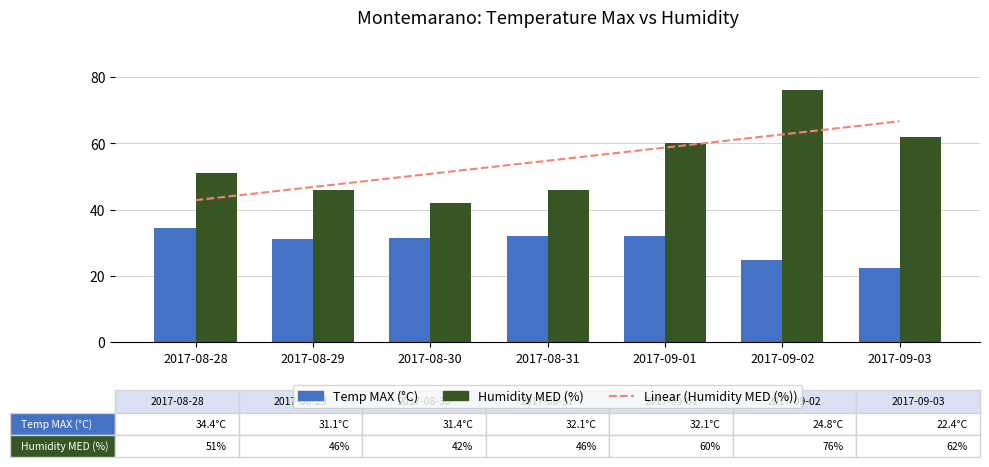

List the labels in order of Linear (Humidity MED (%)) value, largest first.

2017-09-03, 2017-09-02, 2017-09-01, 2017-08-31, 2017-08-30, 2017-08-29, 2017-08-28